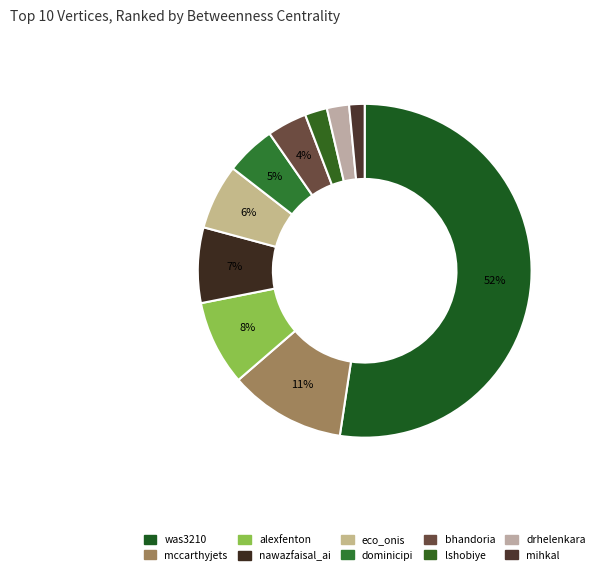

True or false: lshobiye accounts for 2% of the total.

True